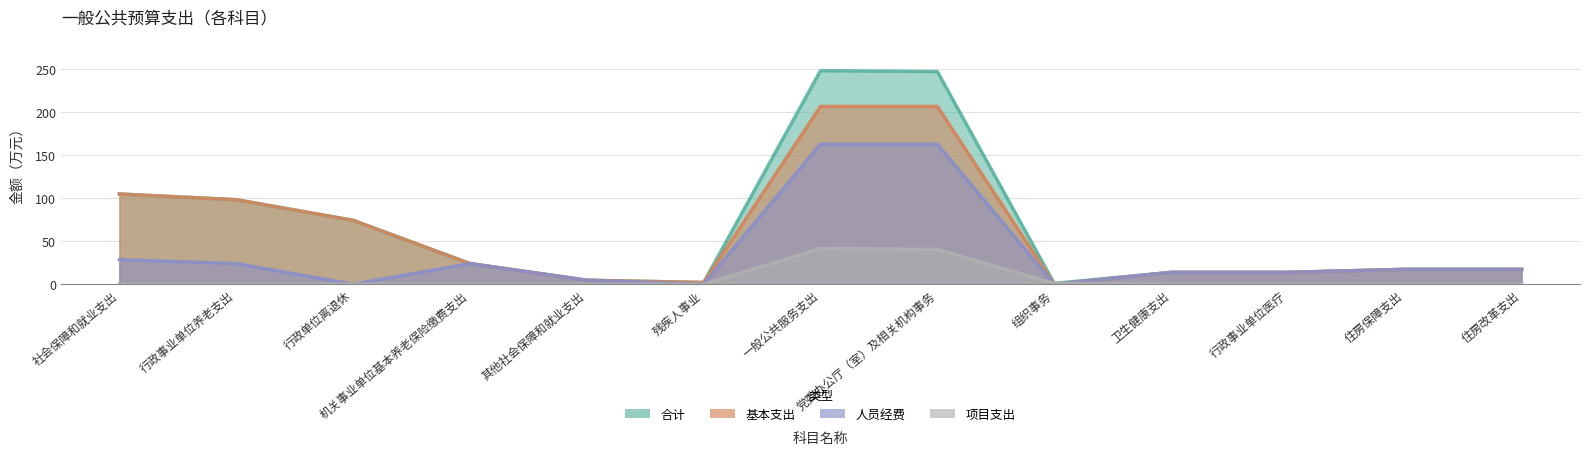

What is the difference between the second highest and second lowest values in the 基本支出 series?

204.7